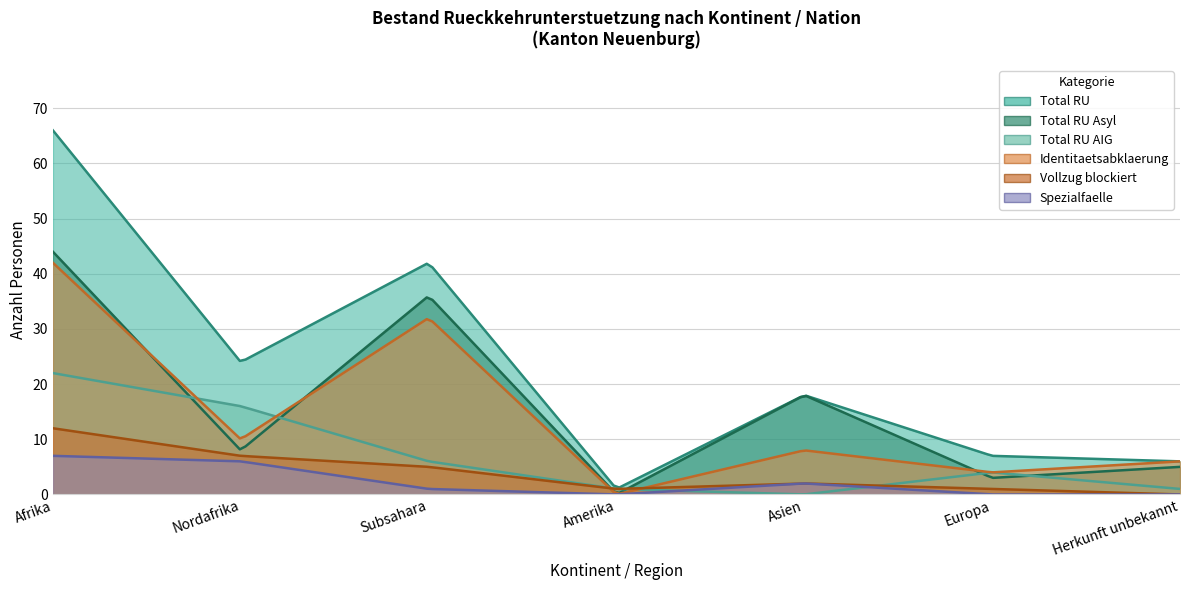

How many values in the Total RU AIG series exceed 4?

3